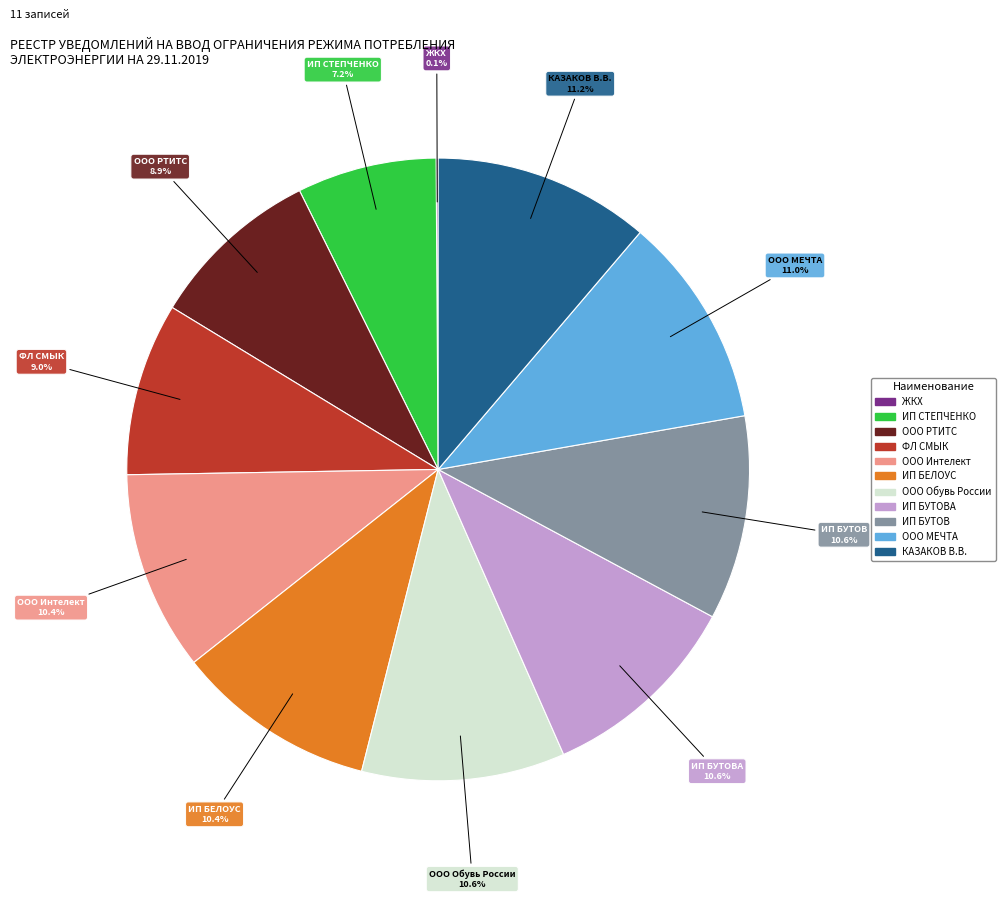

Is there any slice that represents more than half of the pie?

No